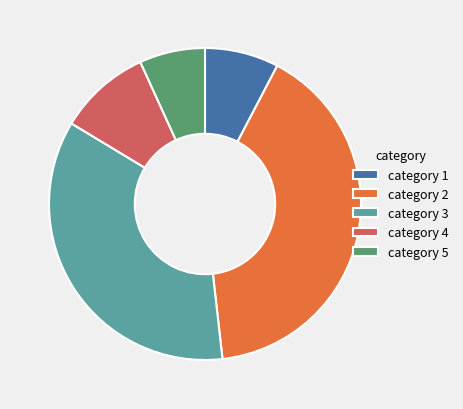

Count the number of slices in the pie.

5